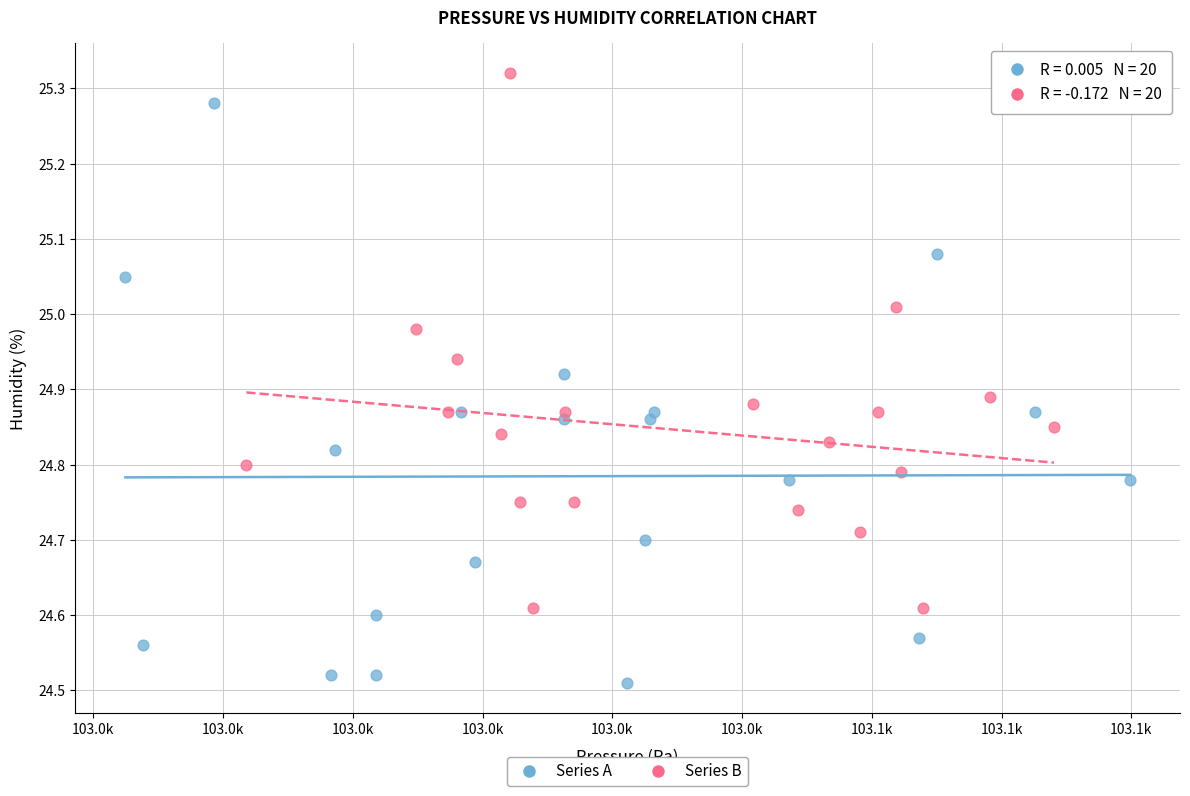

Which series reaches the minimum Y coordinate?

Series A